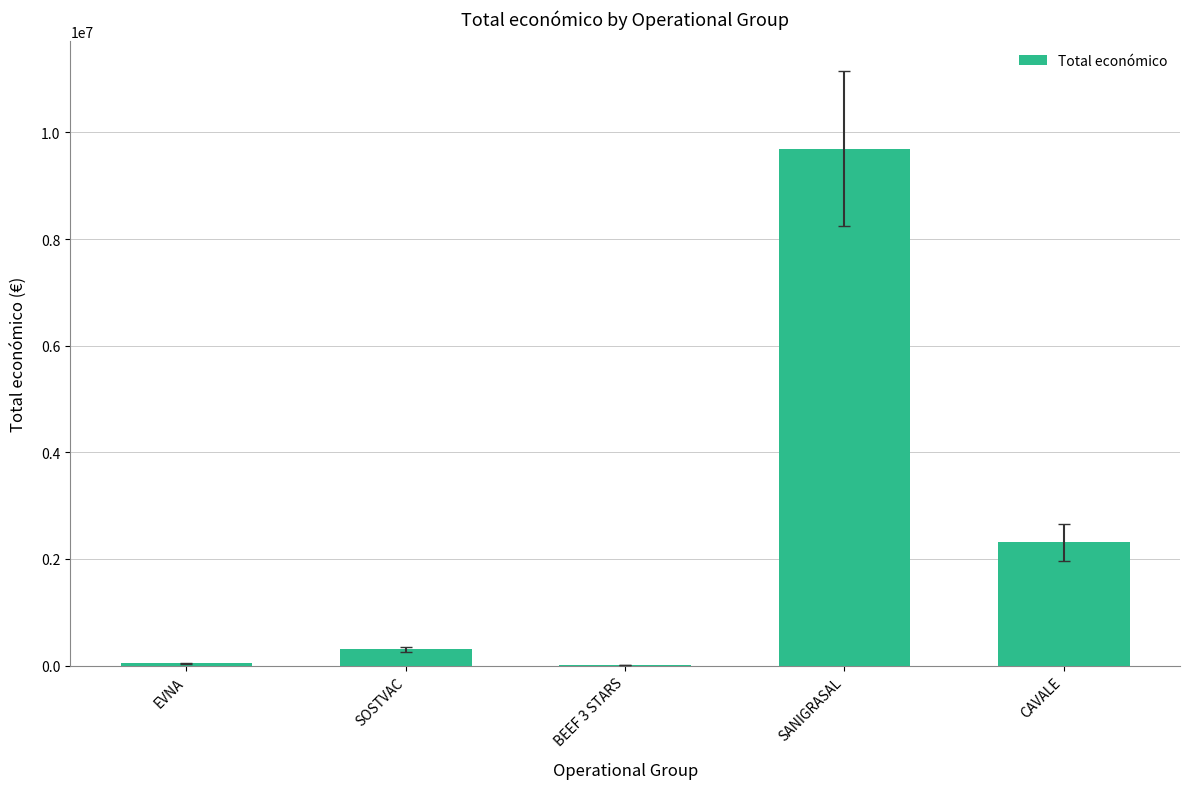

How many series are shown in this chart?

1